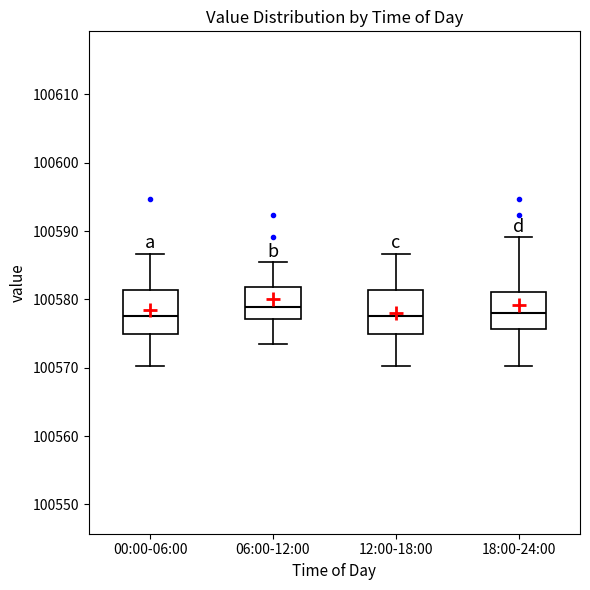

Reading left to right, read every box against the y-axis: the position of its median line, the range the box covers, and the ends of its whiskers. The values are not printed on the chart, so give them approximately, as read against the axis.

00:00-06:00: median 100578, box 100575 to 100581, whiskers 100570 to 100587
06:00-12:00: median 100579, box 100577 to 100582, whiskers 100574 to 100585
12:00-18:00: median 100578, box 100575 to 100581, whiskers 100570 to 100587
18:00-24:00: median 100578, box 100576 to 100581, whiskers 100570 to 100589